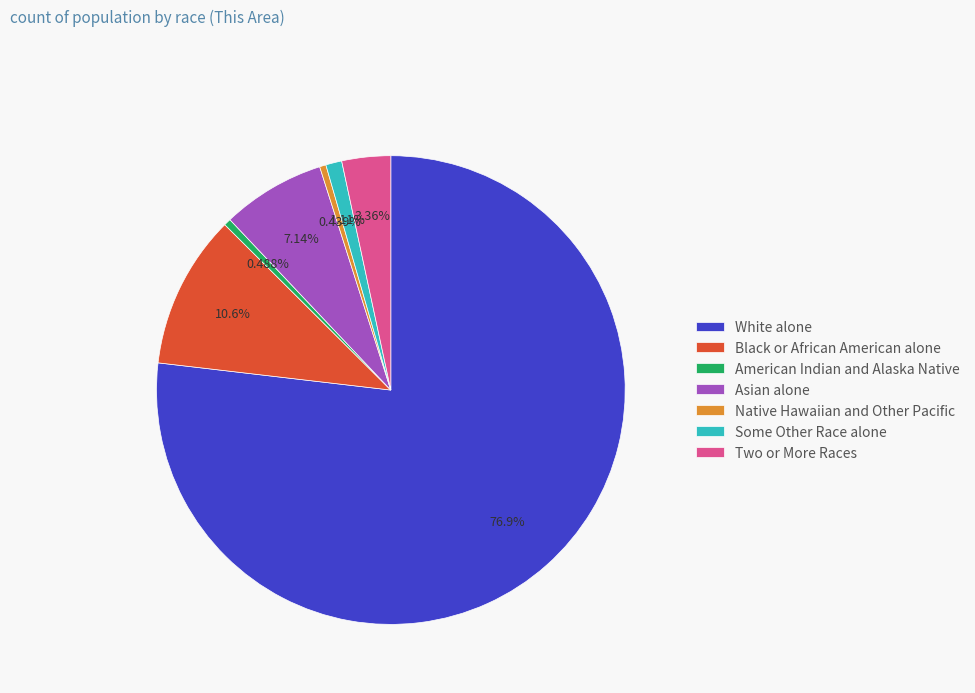

Is it true that Black or African American alone is 11% of the pie?

True